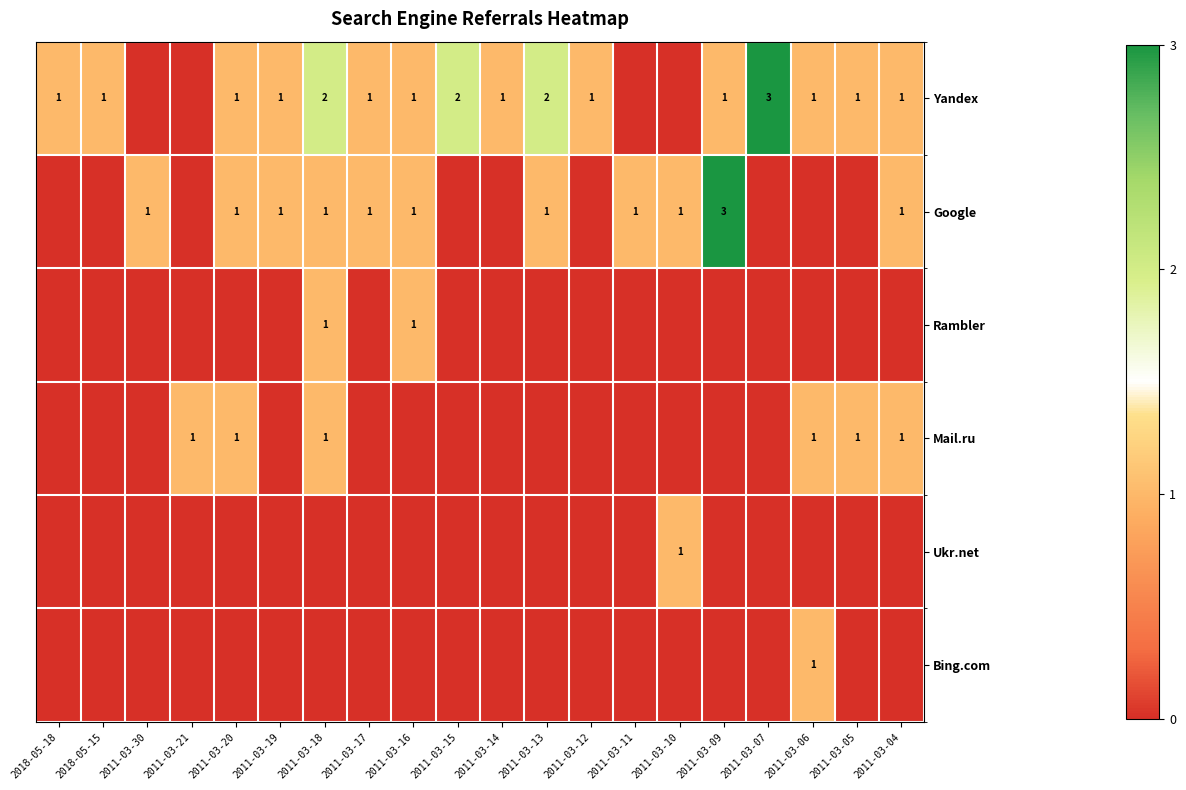

True or false: Mail.ru has a value of 2 at 2011-03-20.

False